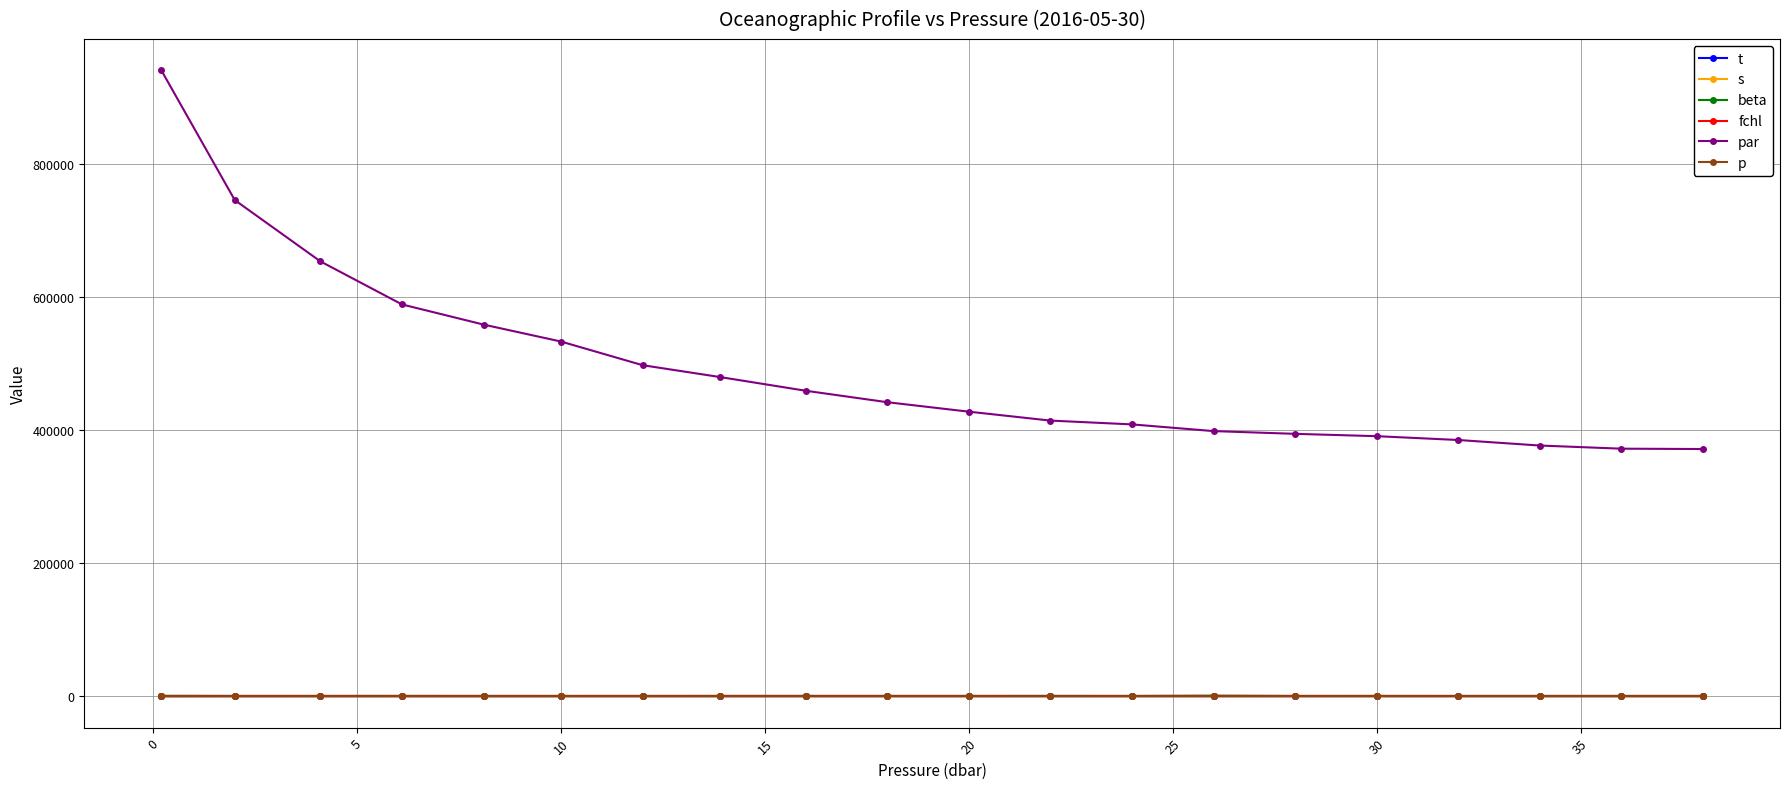

True or false: s and par intersect in this chart.

False